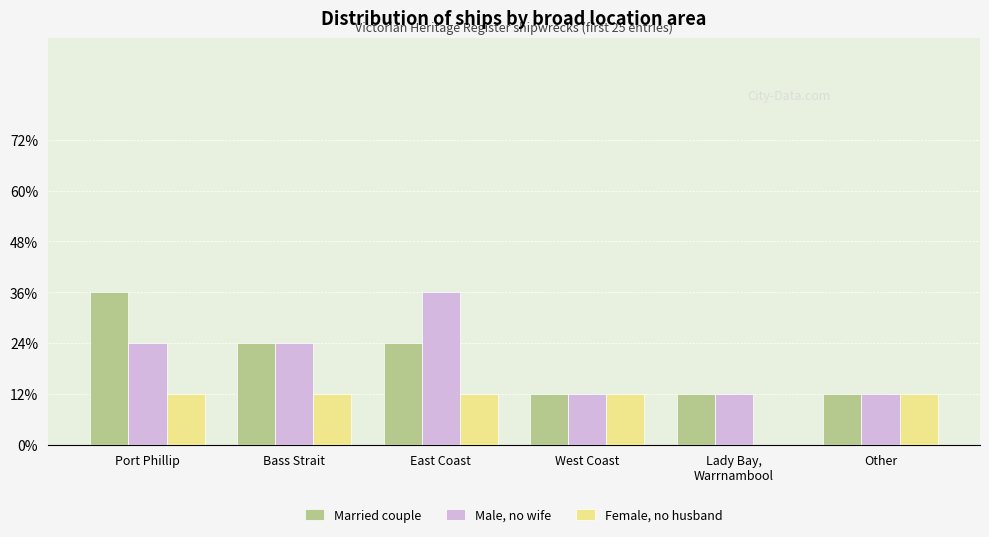

What is the difference between the maximum and minimum values in the Married couple series?

2